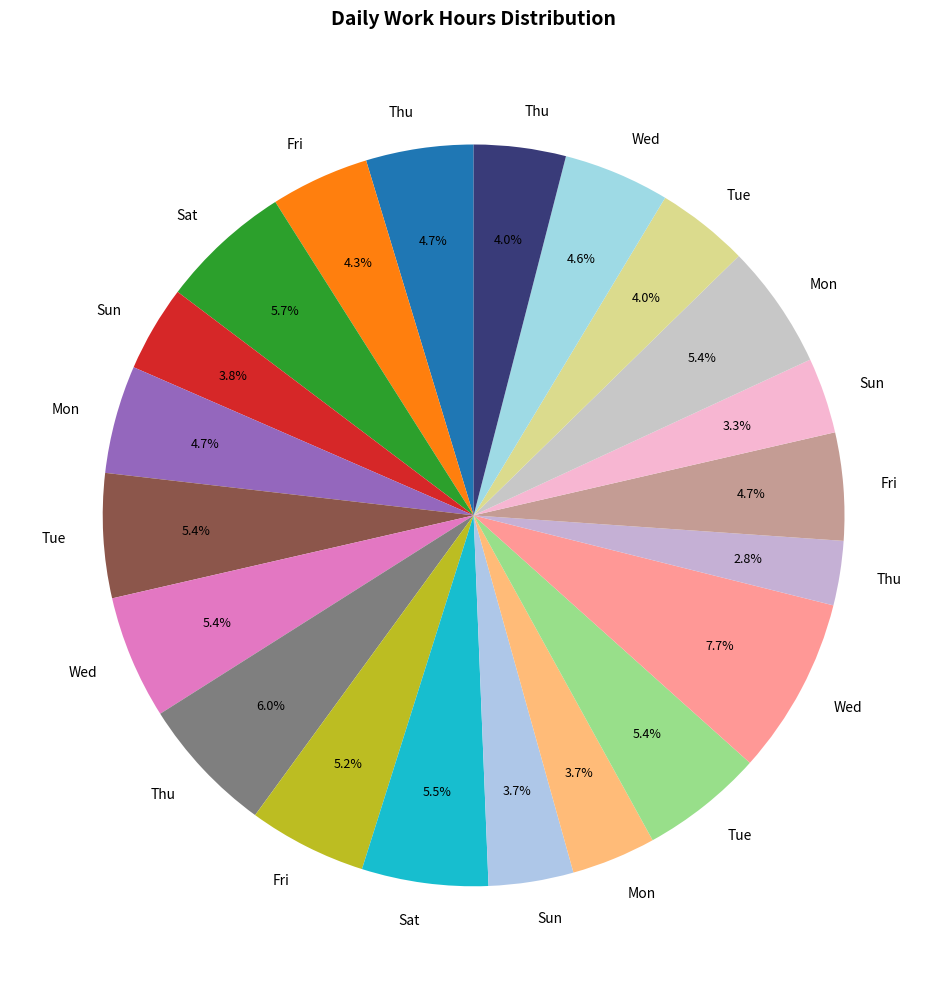

How many slices are in this pie chart?

21